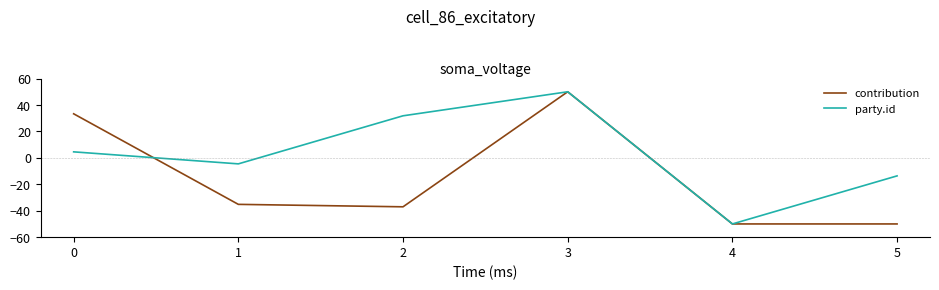

How many values in party.id are below zero?

3